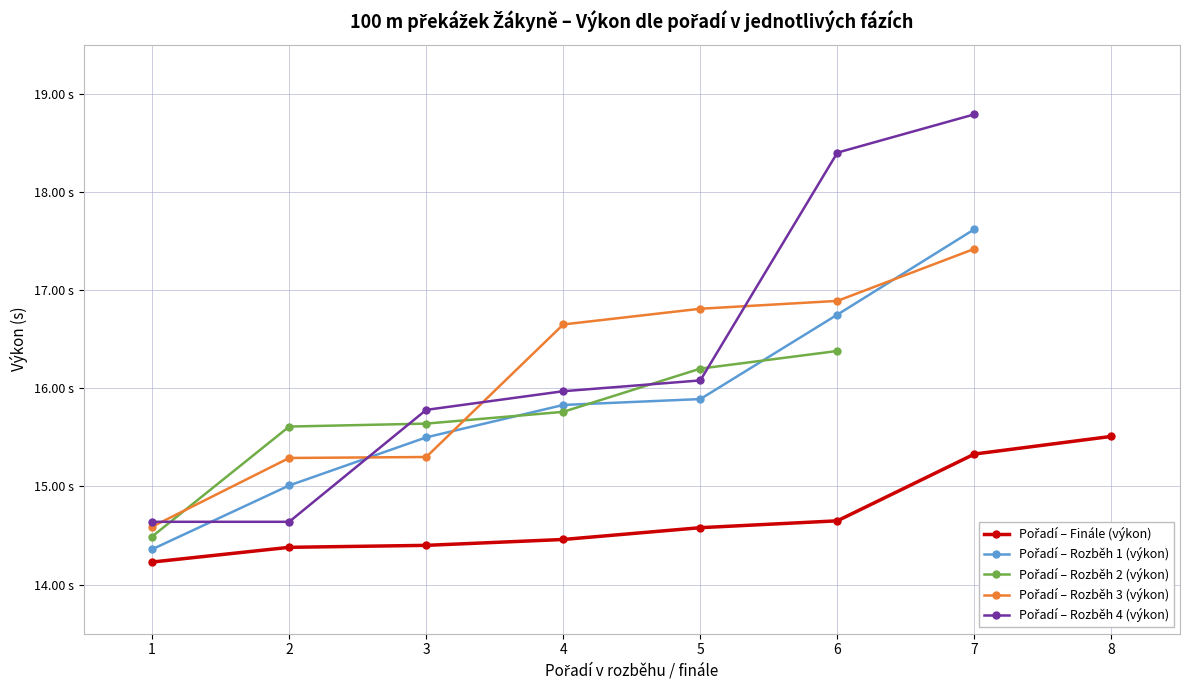

Approximately how many times larger is the value at 5 compared to 2?

1.0